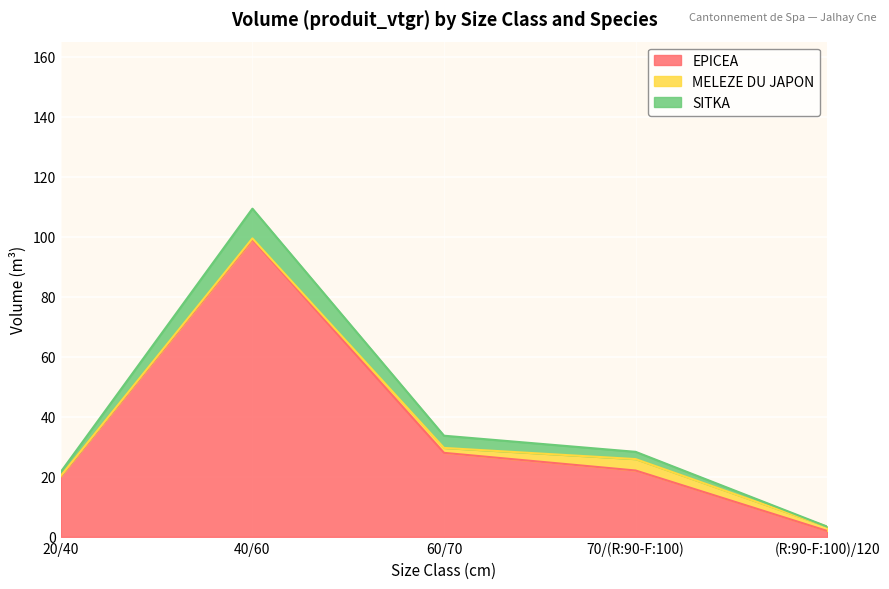

At how many categories does at least one series exceed 105?

1